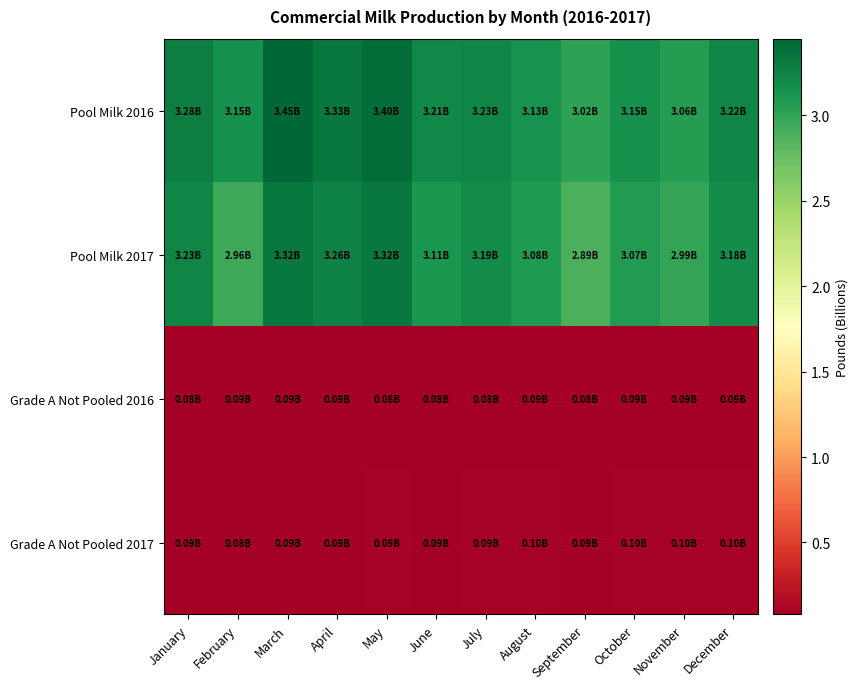

At how many categories does at least one series exceed 1?

12